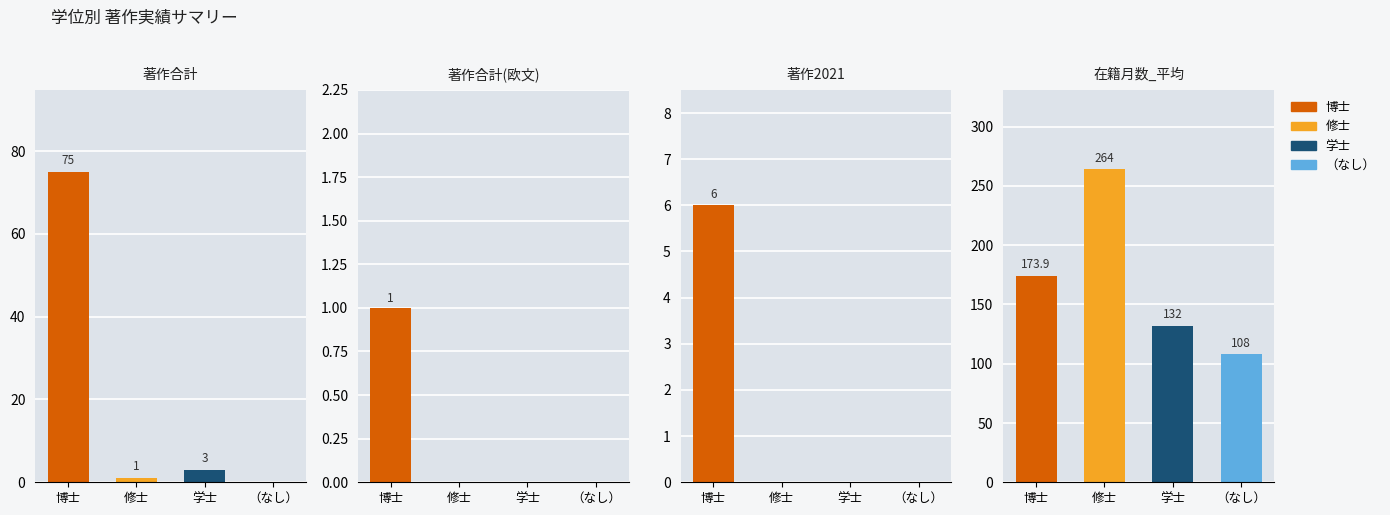

What position from the right is （なし）?

1